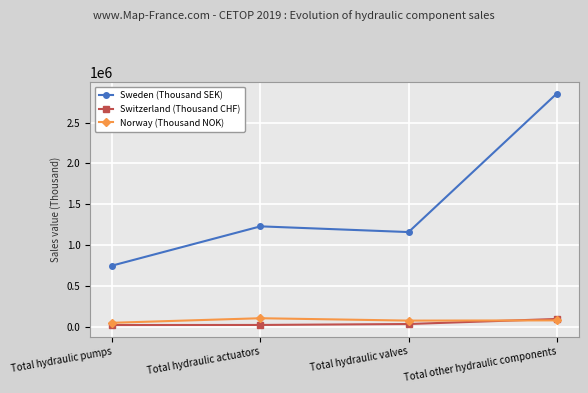

Where is the first local maximum for Sweden (Thousand SEK)?

Total hydraulic actuators